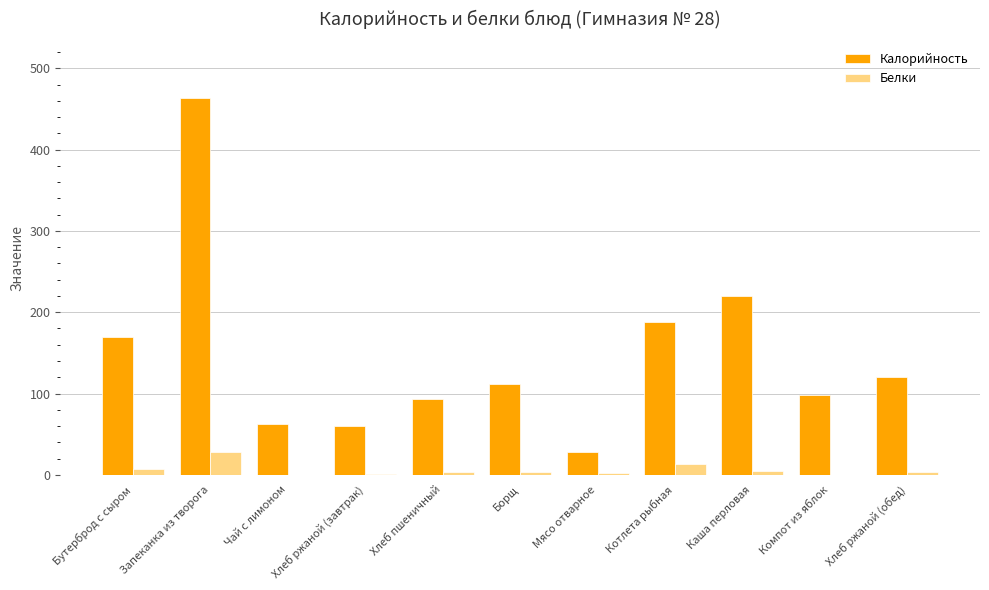

What is the sum of the Калорийность values at Хлеб ржаной (обед) and Чай с лимоном?

182.2